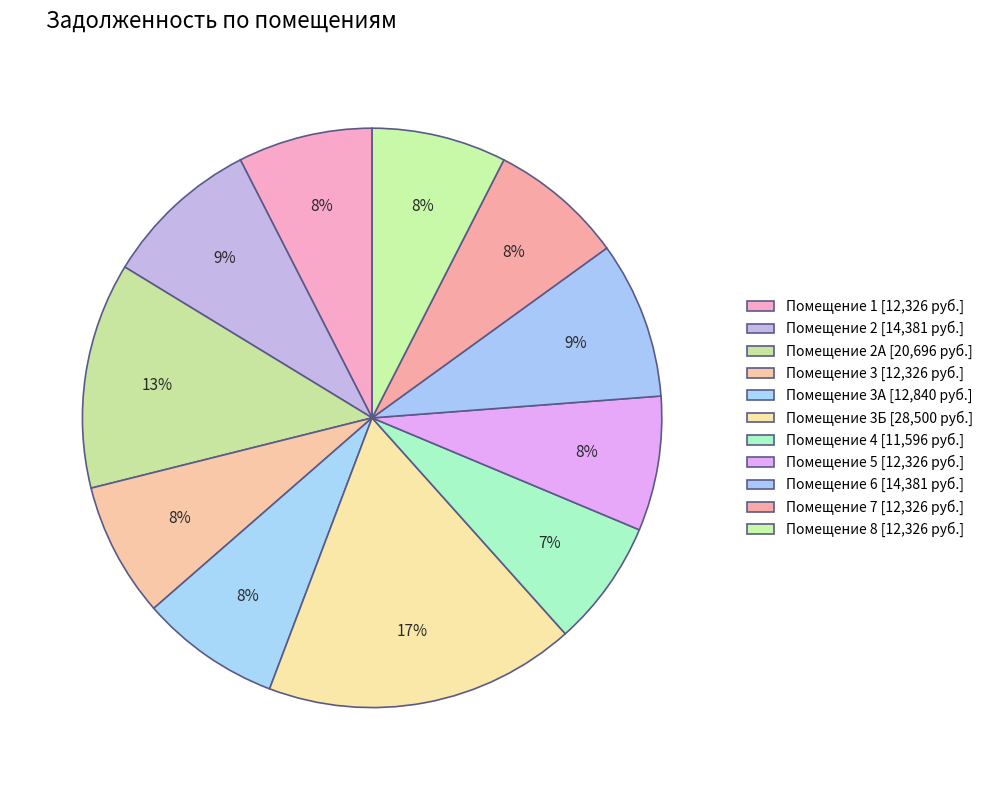

Does any single category account for the majority?

No